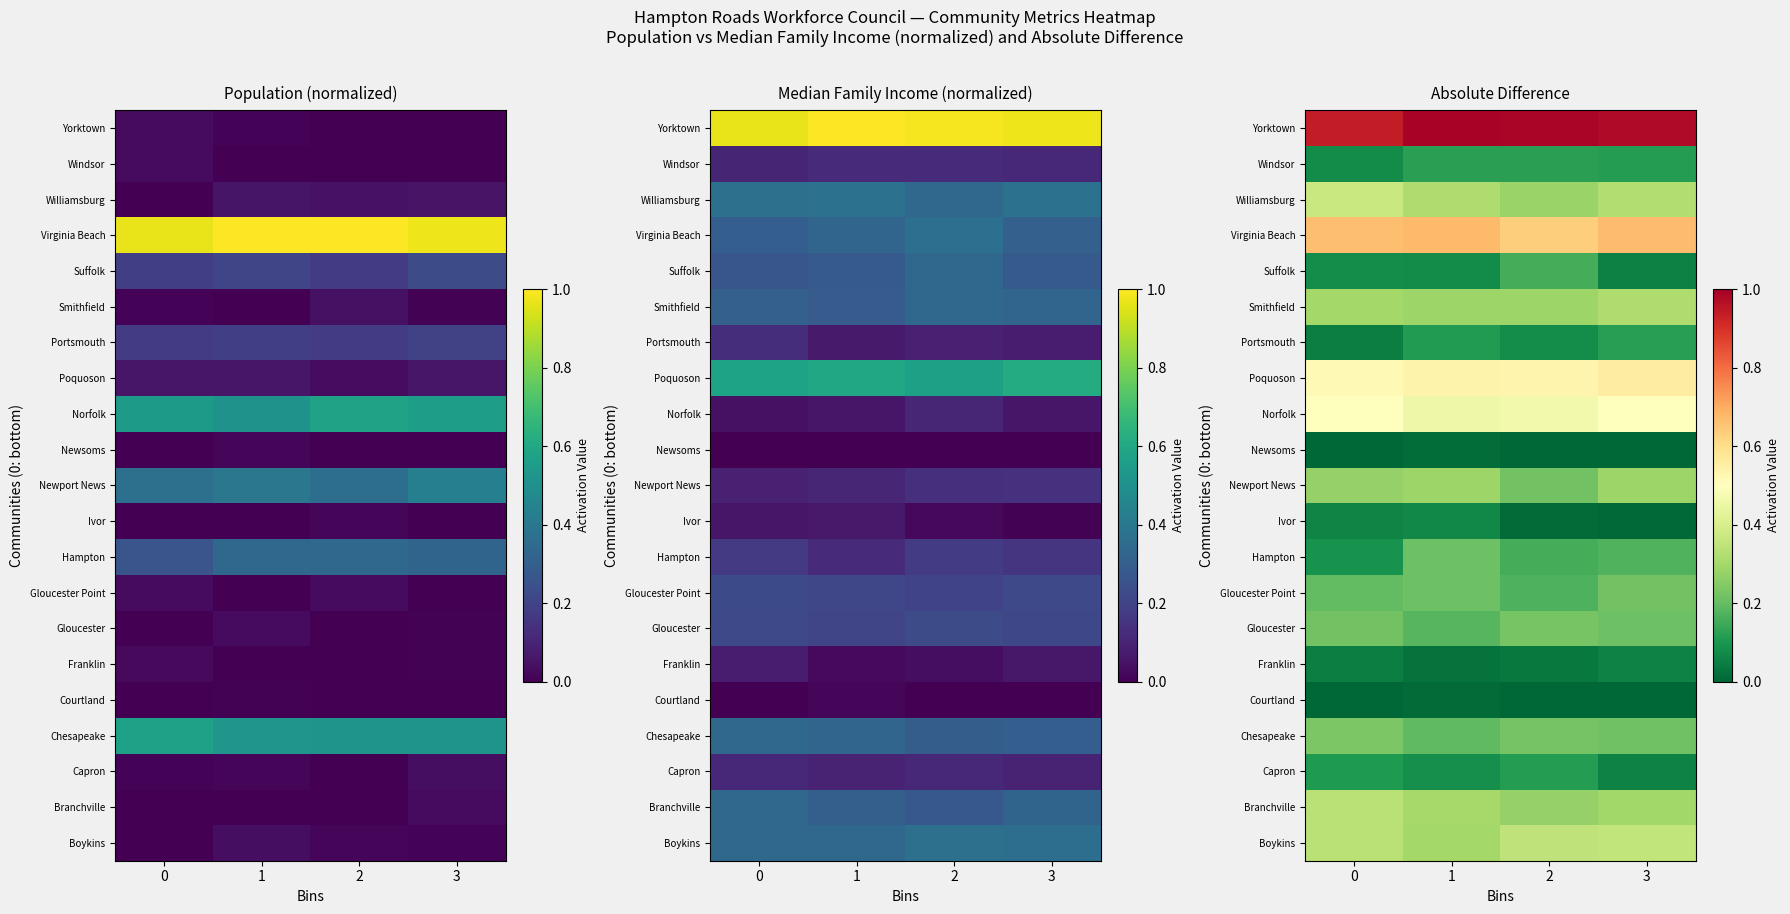

Which category has the highest value in the Capron series?

2